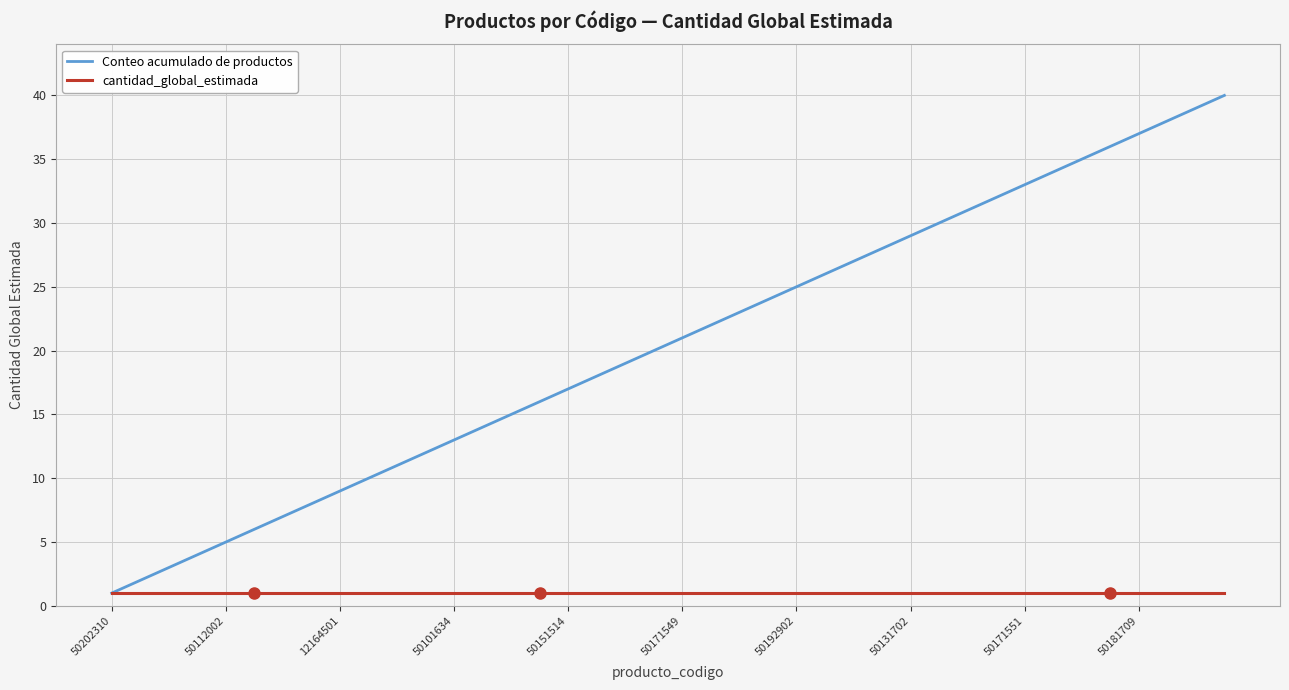

How many values in the Conteo acumulado de productos series are below 21?

20